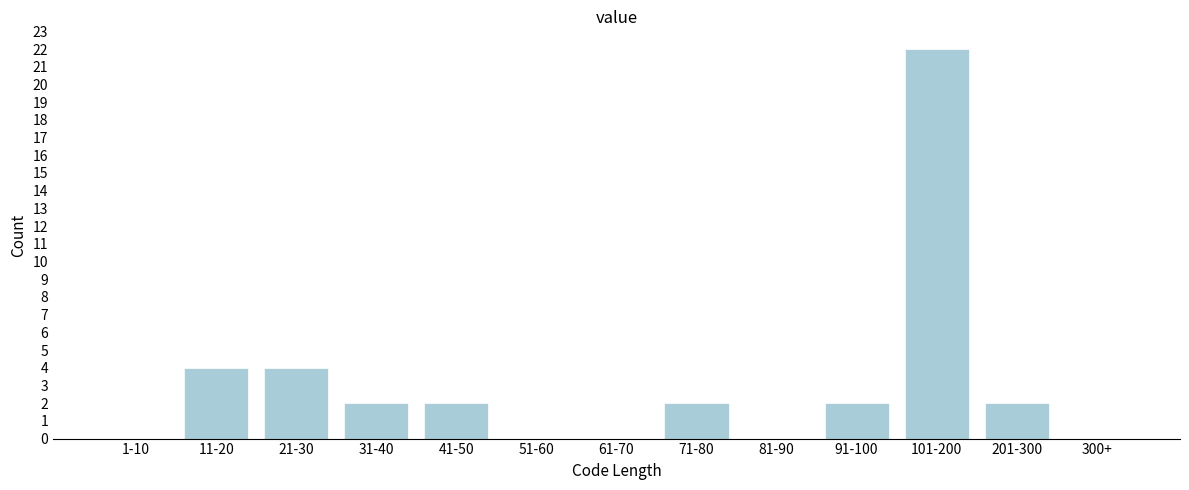

Reading left to right, extract all data points from this chart.

1-10=0	11-20=4	21-30=4	31-40=2	41-50=2	51-60=0	61-70=0	71-80=2	81-90=0	91-100=2	101-200=22	201-300=2	300+=0